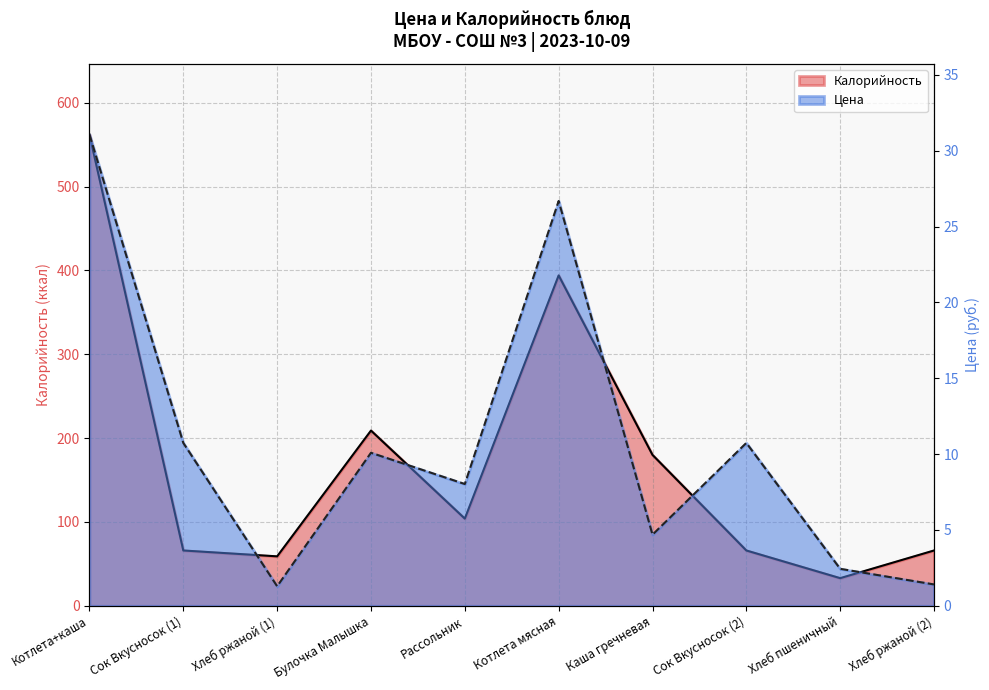

What is the approximate value of Калорийность at Котлета+каша?

562.0